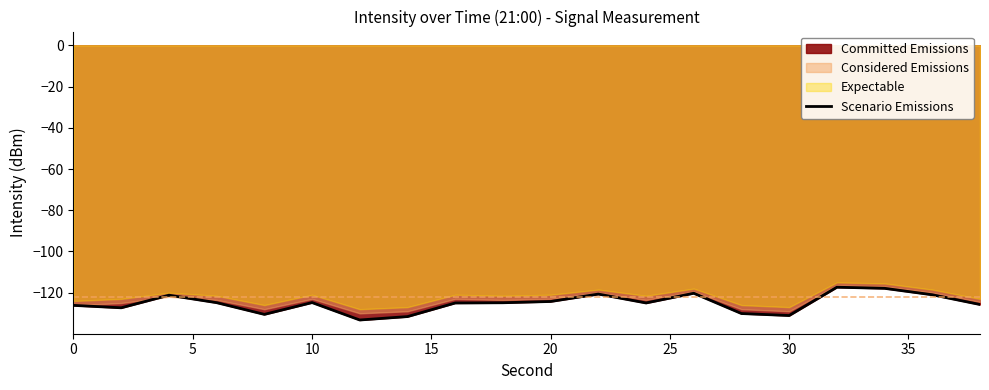

How many points are higher than both their immediate neighbors (excluding endpoints)?

5